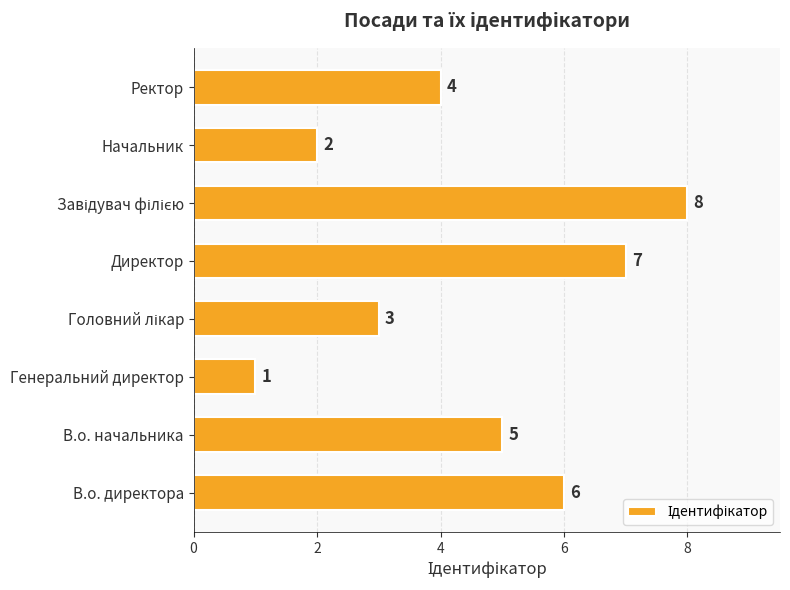

Are the bars grouped side by side (vs. stacked)?

No